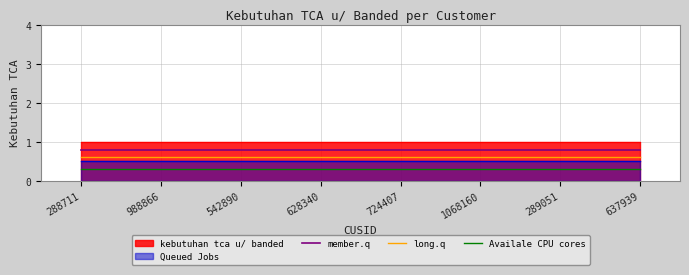

Is the value of long.q at 637939 greater than the value of member.q at 542890?

No